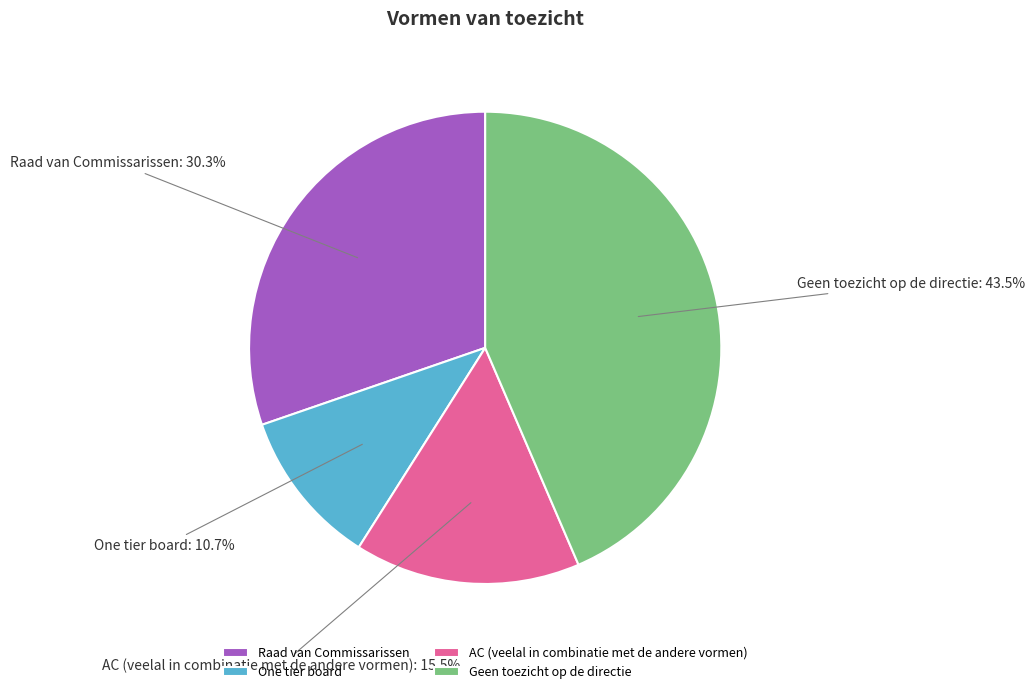

Rank the categories by value from lowest to highest.

One tier board, AC (veelal in combinatie met de andere vormen), Raad van Commissarissen, Geen toezicht op de directie